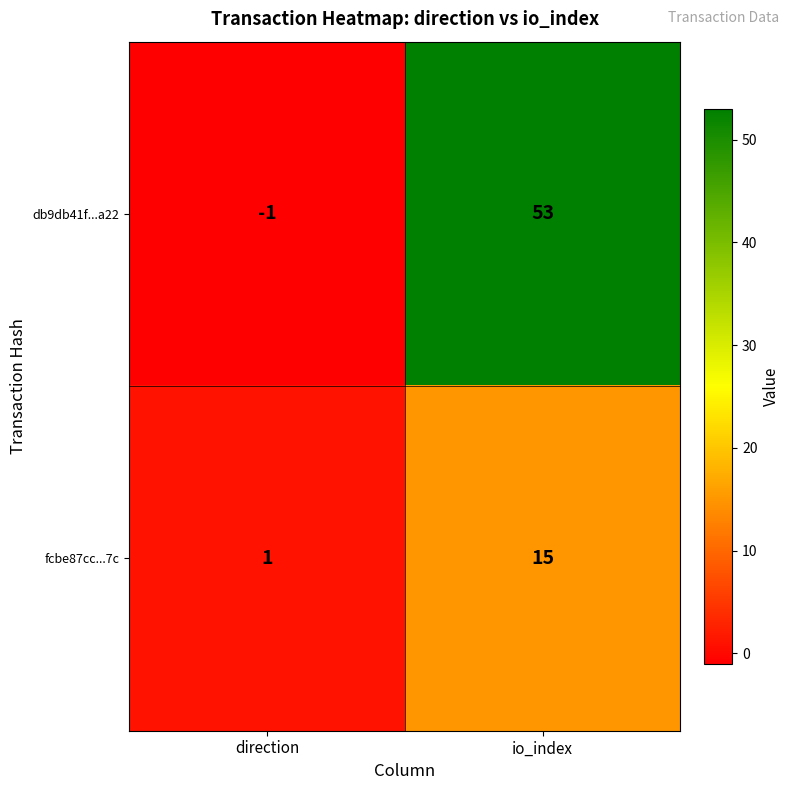

How many data points in db9db41f...a22 are less than 53?

1